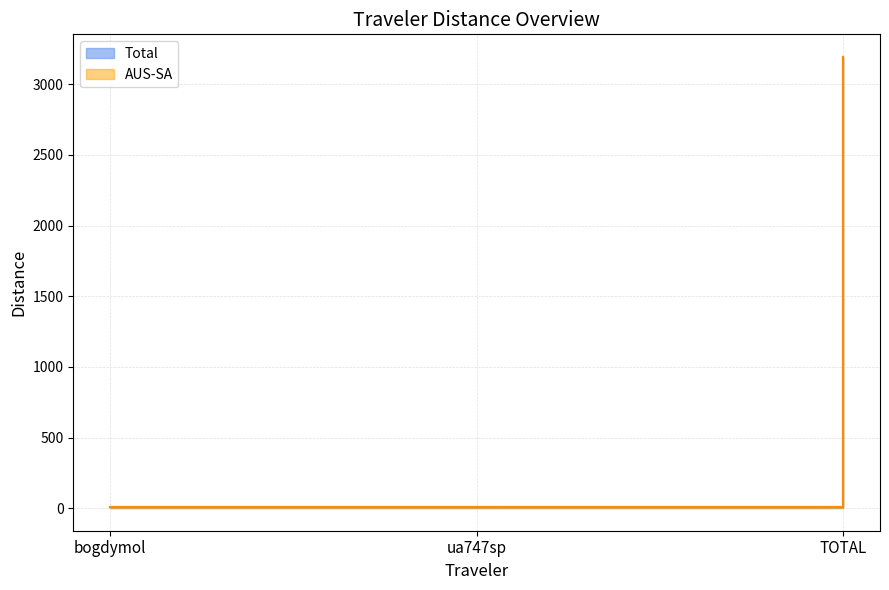

At TOTAL, list the series in order from largest to smallest.

Total, AUS-SA